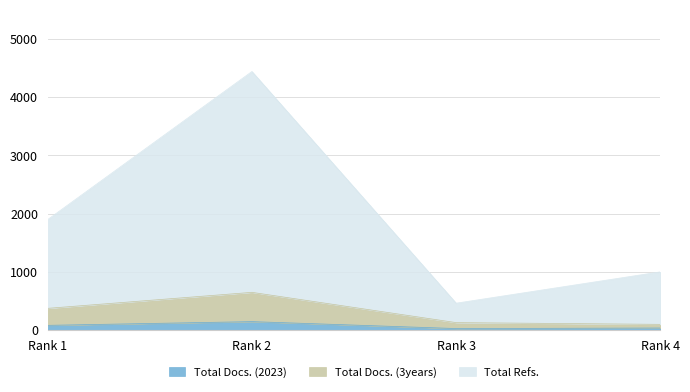

Between Rank 1 and Rank 4, which series saw the biggest shift?

Total Refs.